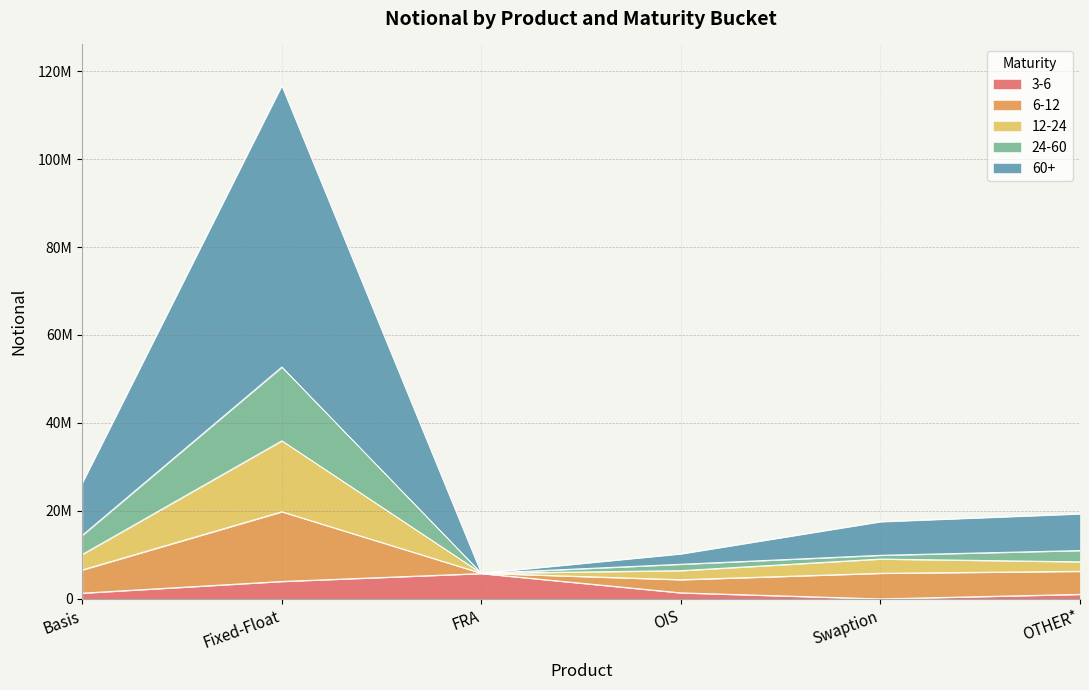

At which label does 60+ first exceed 9058811?

Basis